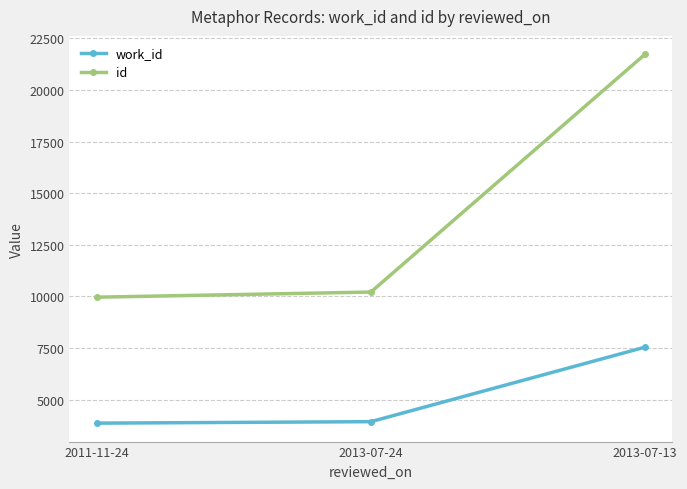

How many lines are shown in the chart?

2